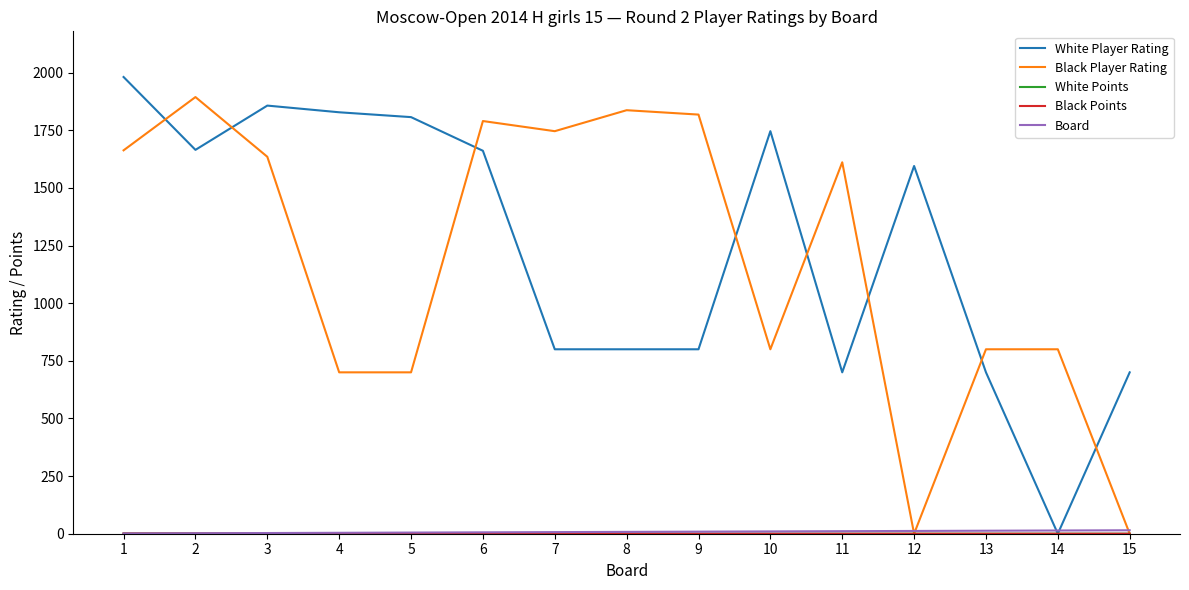

What is the maximum value shown in the chart?

1981